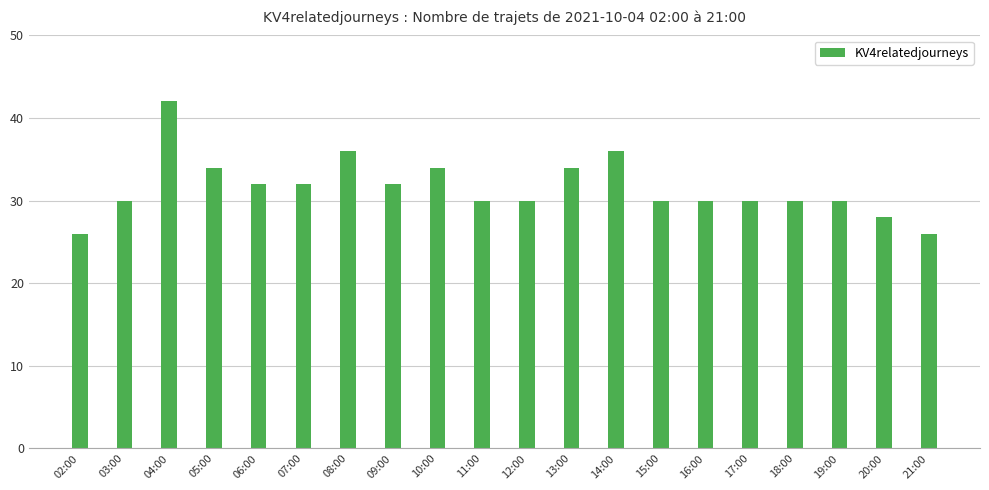

Reading left to right, what are all the values shown in this chart?

02:00=26	03:00=30	04:00=42	05:00=34	06:00=32	07:00=32	08:00=36	09:00=32	10:00=34	11:00=30	12:00=30	13:00=34	14:00=36	15:00=30	16:00=30	17:00=30	18:00=30	19:00=30	20:00=28	21:00=26